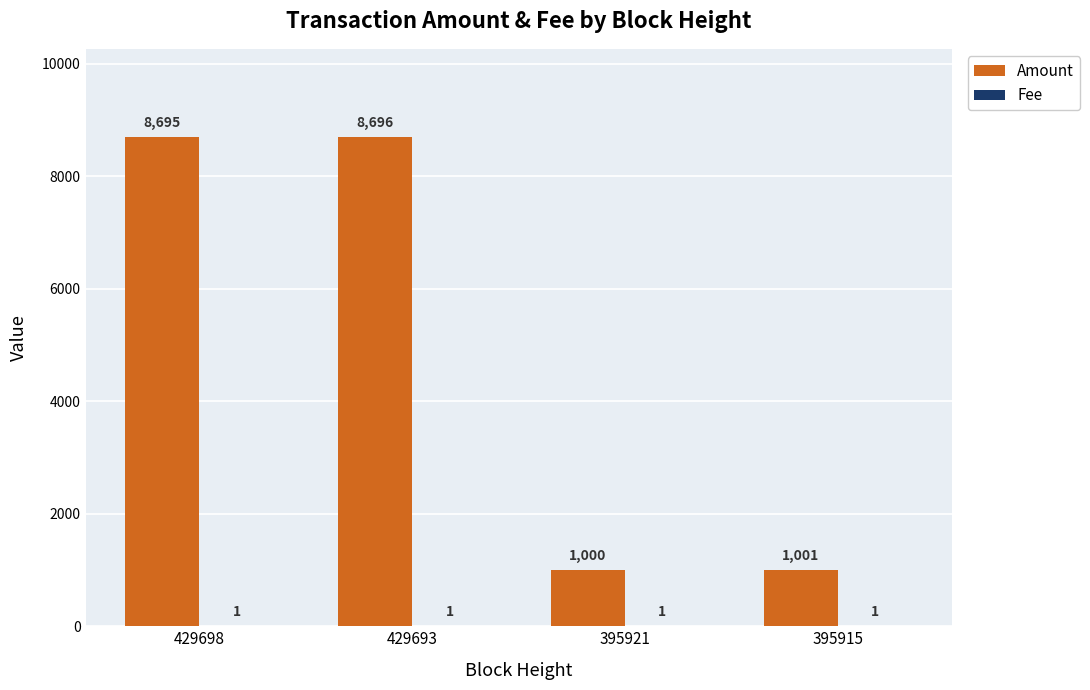

Which series changed the most between 395921 and 395915?

Amount